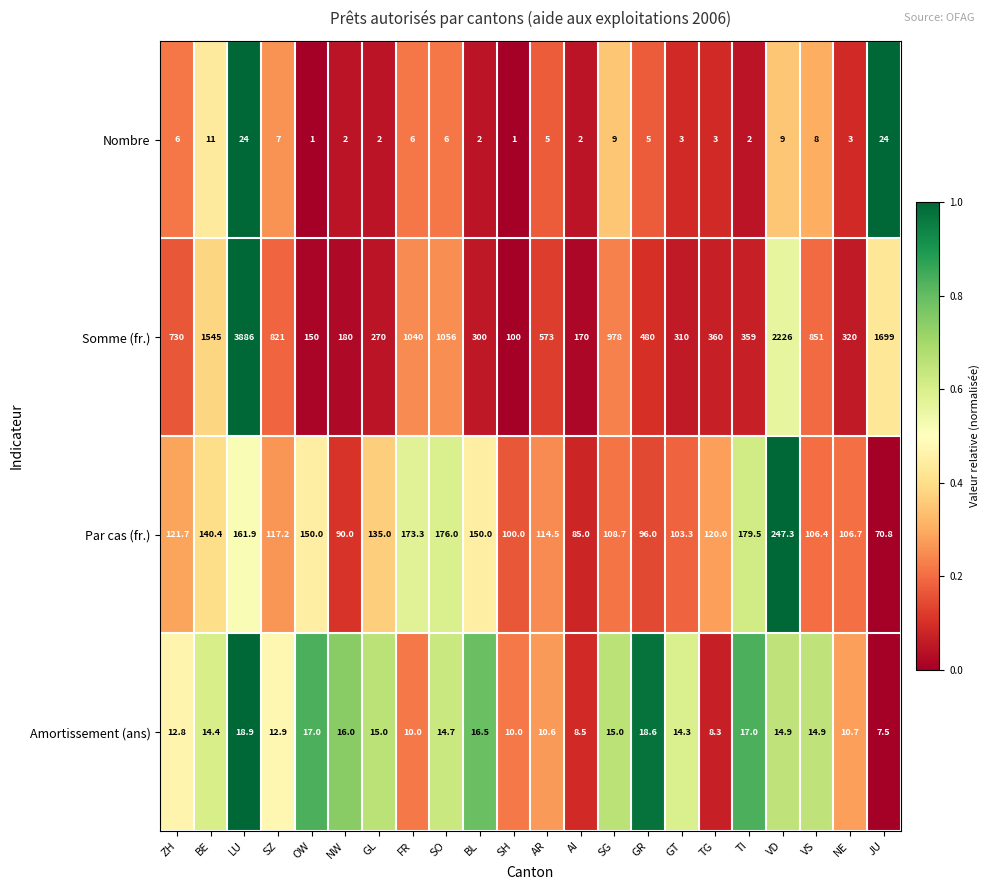

Which label corresponds to the largest value in the chart?

LU